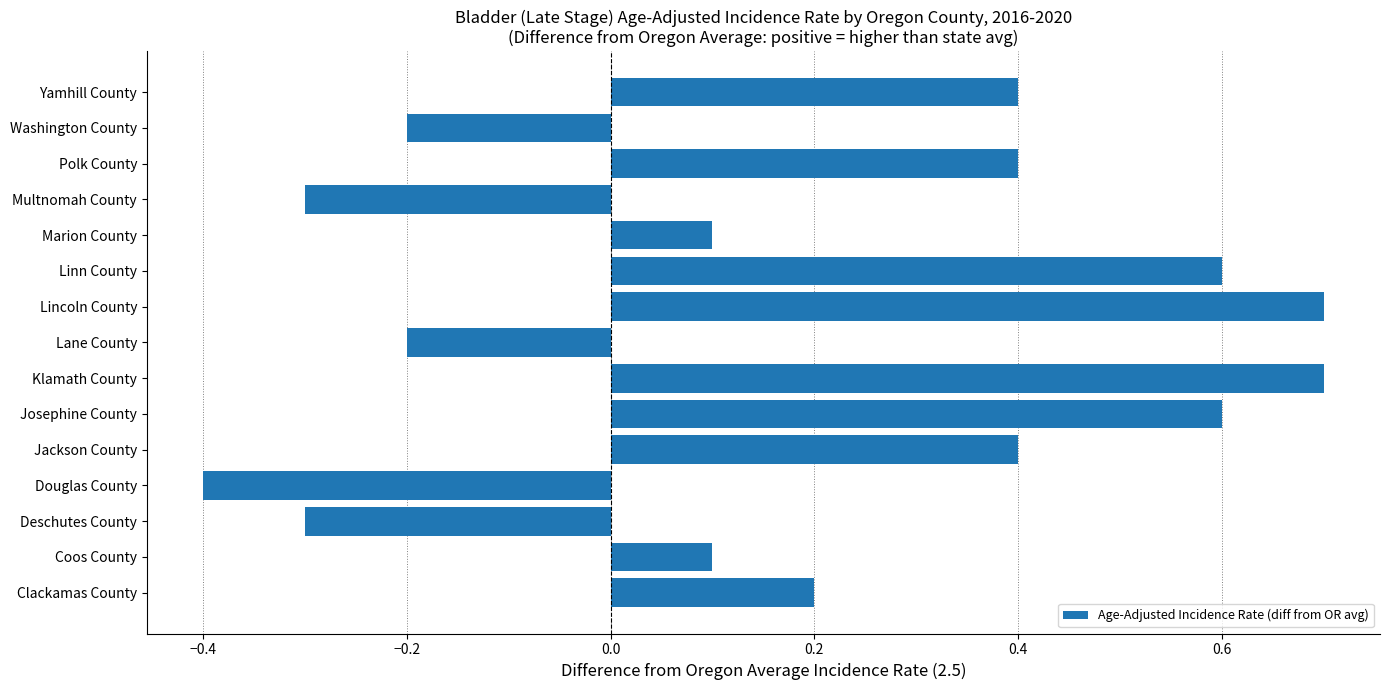

True or false: the data shows -0.6 at Douglas County.

False